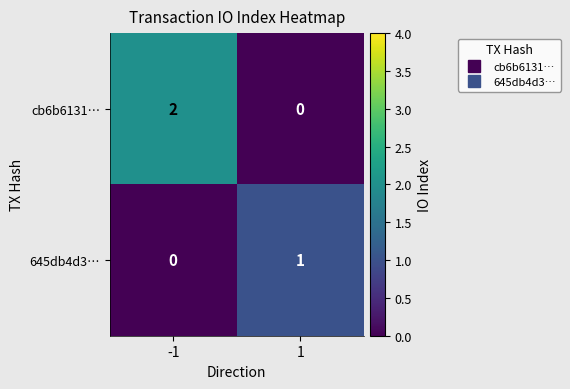

Which series has the largest total across all categories?

cb6b6131…